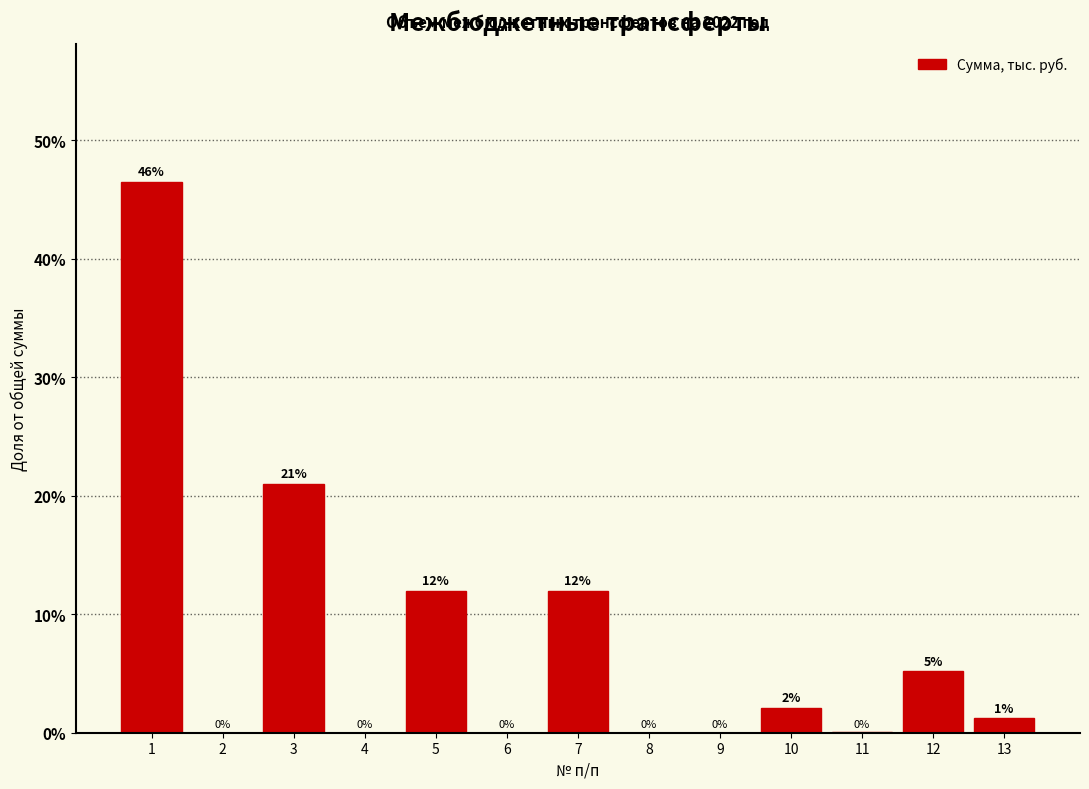

The value at 8 is -25.5. True or false?

False